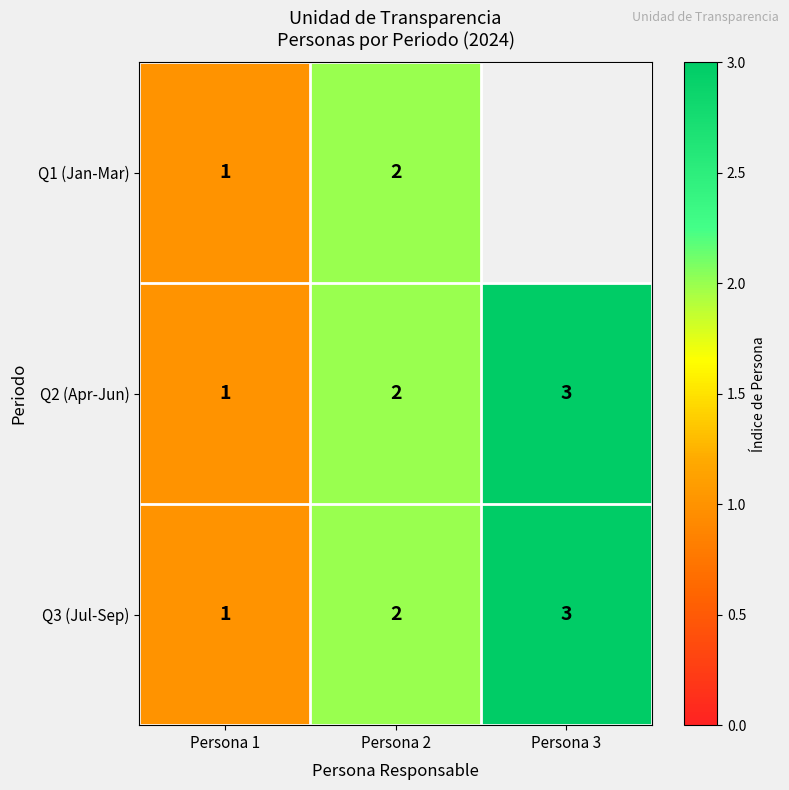

At how many categories does at least one series exceed 2?

1